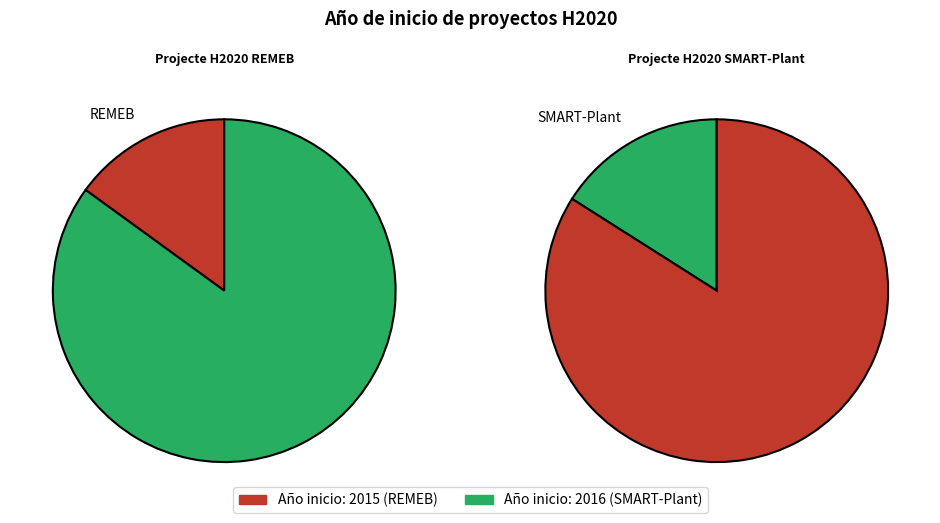

How many segments does this pie chart have?

2